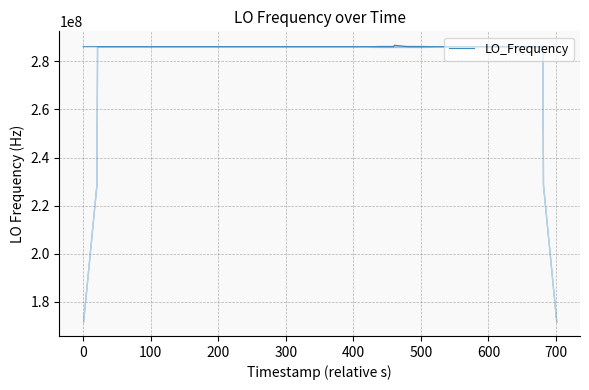

What is the average value?

286062893.5